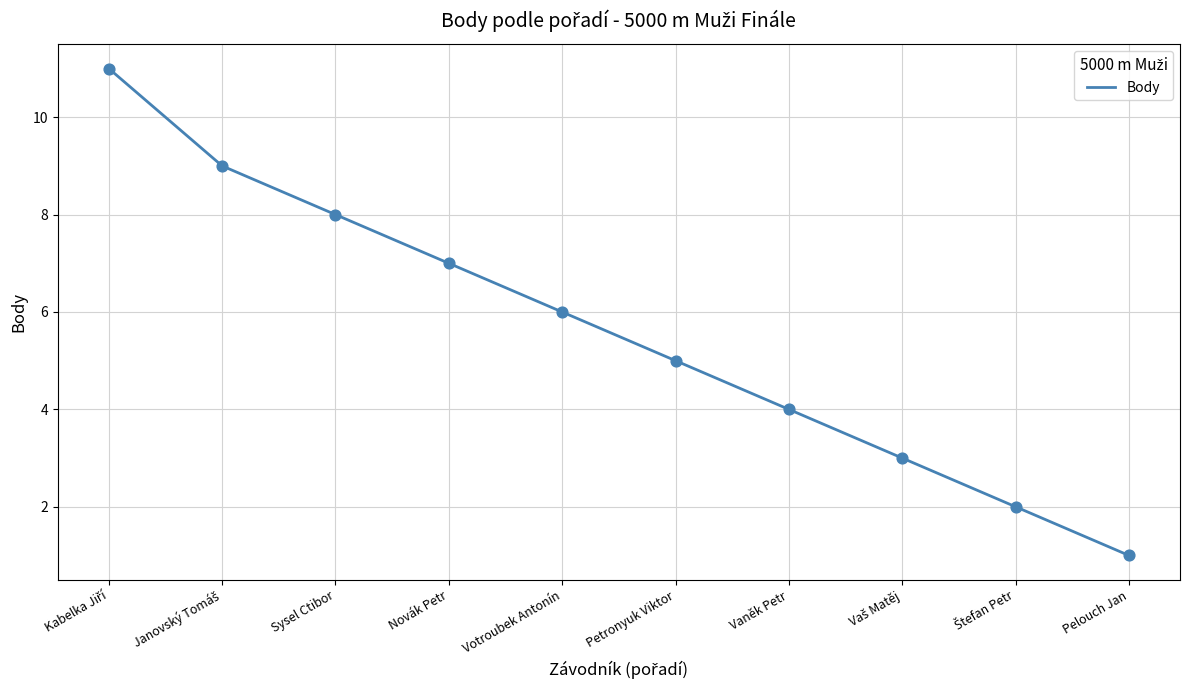

What is the difference between the maximum and minimum values?

10